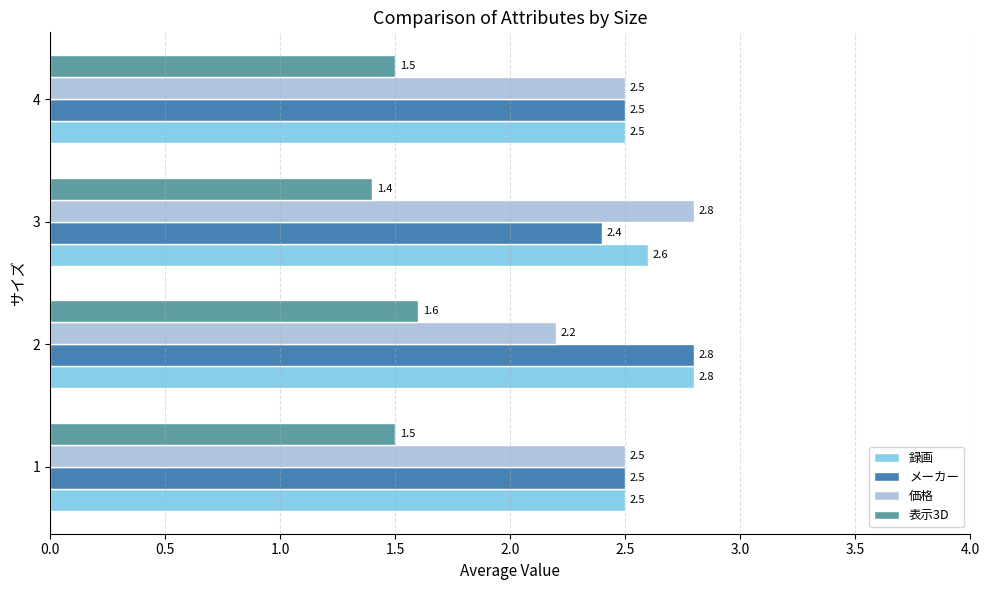

Which series changed the most between 3 and 4?

価格